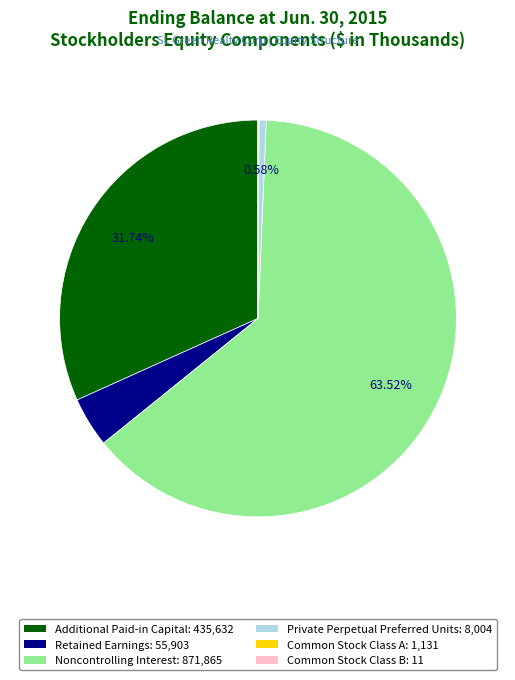

Is Noncontrolling Interest: 871,865 the majority of the pie?

Yes